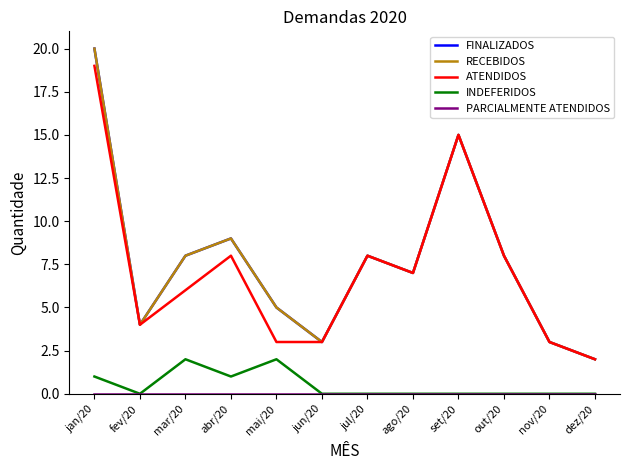

True or false: FINALIZADOS and ATENDIDOS cross at least once.

False